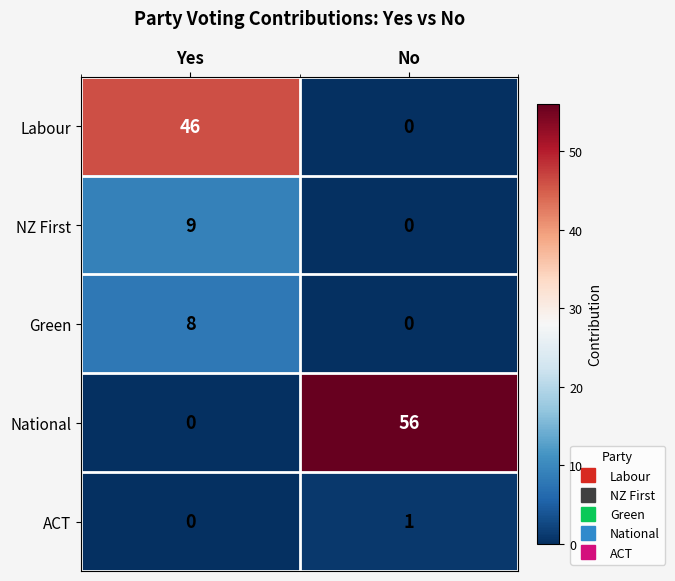

What is the sum of the National values at No and Yes?

56